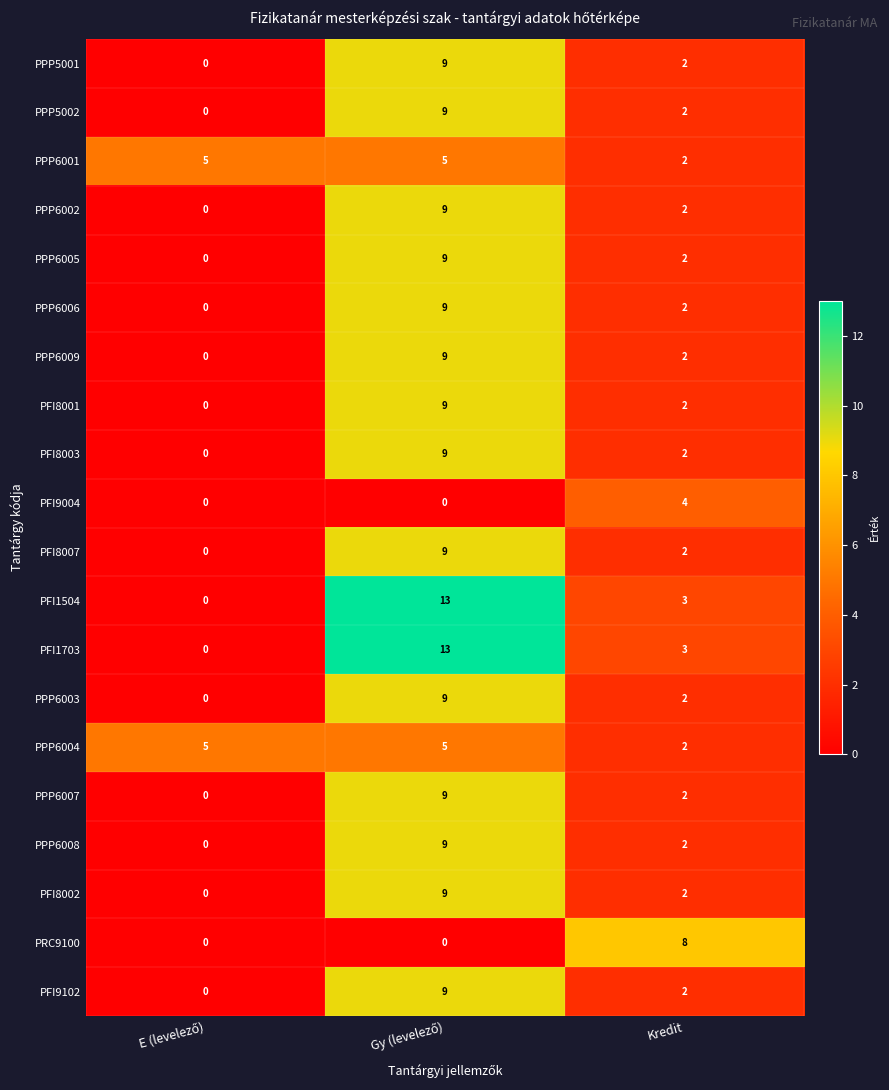

Is it true that PFI1703 equals 5 at Kredit?

False